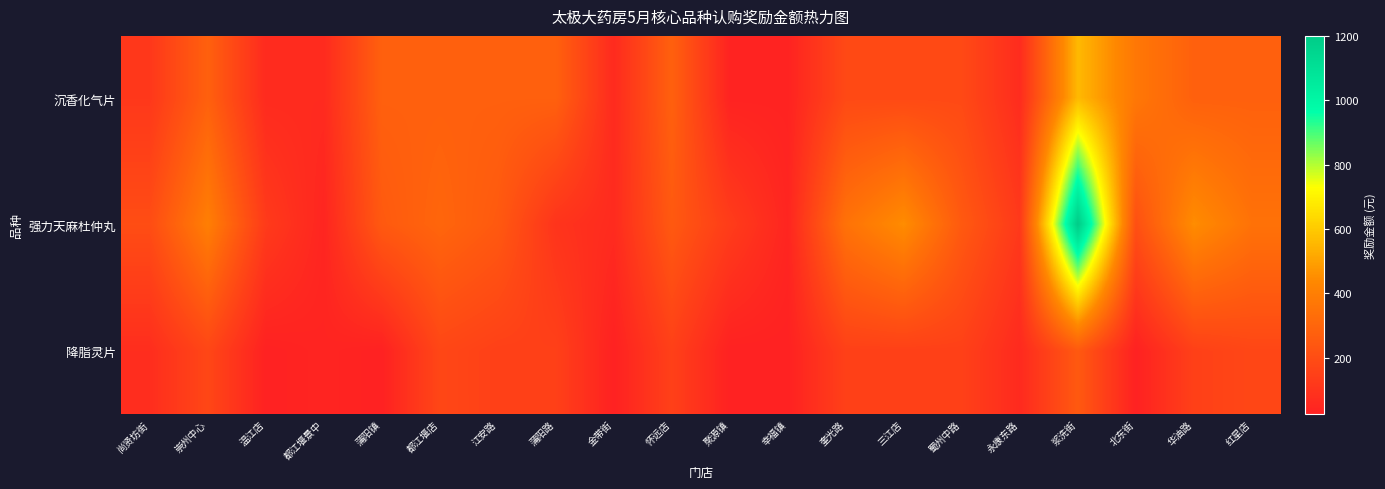

Reading right to left, list all the values displayed in this chart.

沉香化气片: 红星店=279.0	华油路=279.0	北东街=372.0	浆洗街=558.0	永康东路=69.0	蜀州中路=186.0	三江店=186.0	奎光路=186.0	幸福镇=31.0	聚源镇=31.0	怀远店=279.0	金带街=62.0	蒲阳路=279.0	江安路=279.0	都江堰店=279.0	蒲阳镇=279.0	都江堰景中=62.0	温江店=62.0	崇州中心=279.0	尚贤坊街=115.5
强力天麻杜仲丸: 红星店=350.0	华油路=450.0	北东街=210.0	浆洗街=1200.0	永康东路=120.0	蜀州中路=250.0	三江店=450.0	奎光路=350.0	幸福镇=42.0	聚源镇=133.0	怀远店=250.0	金带街=63.0	蒲阳路=100.0	江安路=250.0	都江堰店=300.0	蒲阳镇=250.0	都江堰景中=42.0	温江店=126.0	崇州中心=400.0	尚贤坊街=200.0
降脂灵片: 红星店=175.0	华油路=150.0	北东街=25.0	浆洗街=250.0	永康东路=60.0	蜀州中路=150.0	三江店=150.0	奎光路=150.0	幸福镇=25.0	聚源镇=25.0	怀远店=150.0	金带街=25.0	蒲阳路=150.0	江安路=150.0	都江堰店=175.0	蒲阳镇=25.0	都江堰景中=37.5	温江店=25.0	崇州中心=175.0	尚贤坊街=75.0